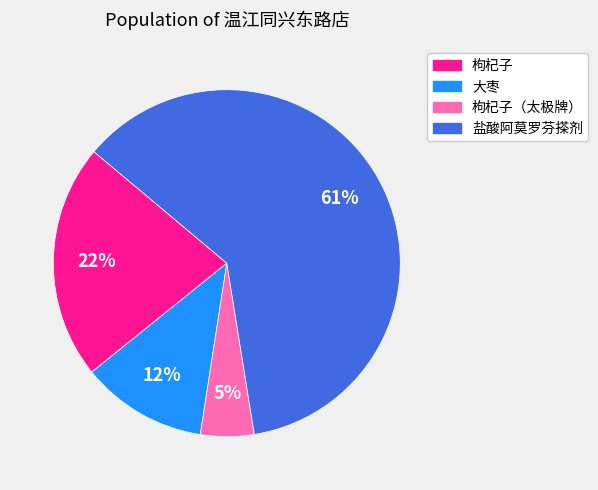

Does any single category account for the majority?

Yes